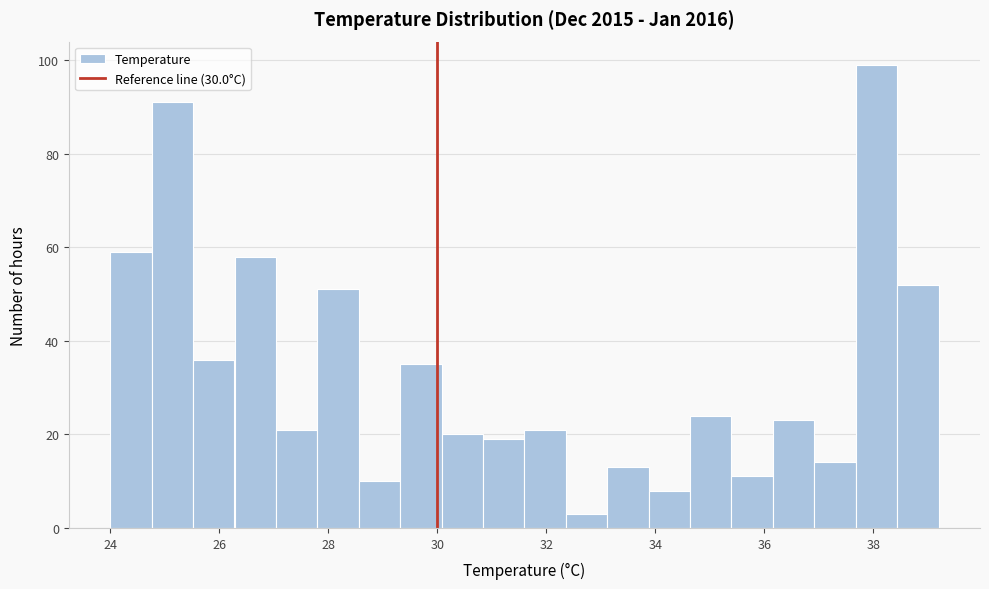

Around what value on the x-axis is the tallest bar? Give the approximate position of its centre, as read against the axis.

38.0